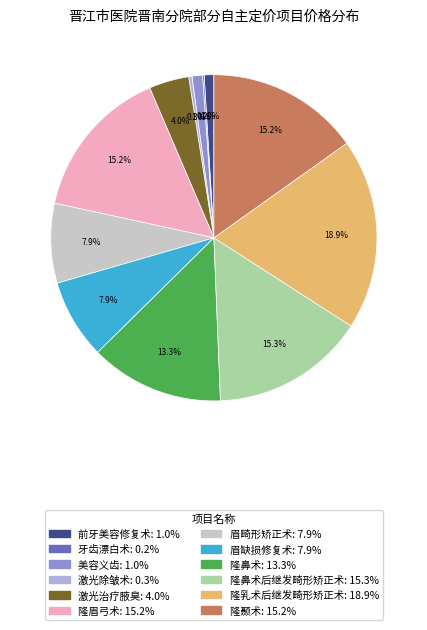

To the nearest percent, what is the average slice percentage?

8%